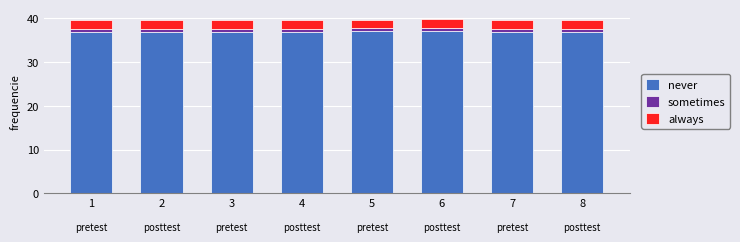

What is the highest value of the never series?

37.0